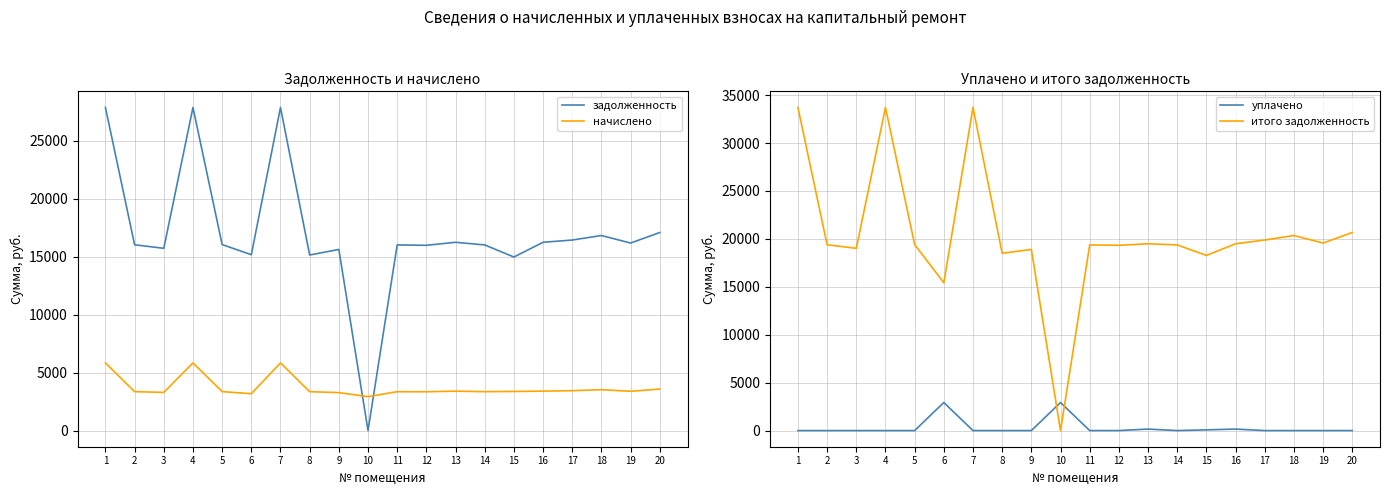

The value of начислено at 2 is 5420.5. True or false?

False